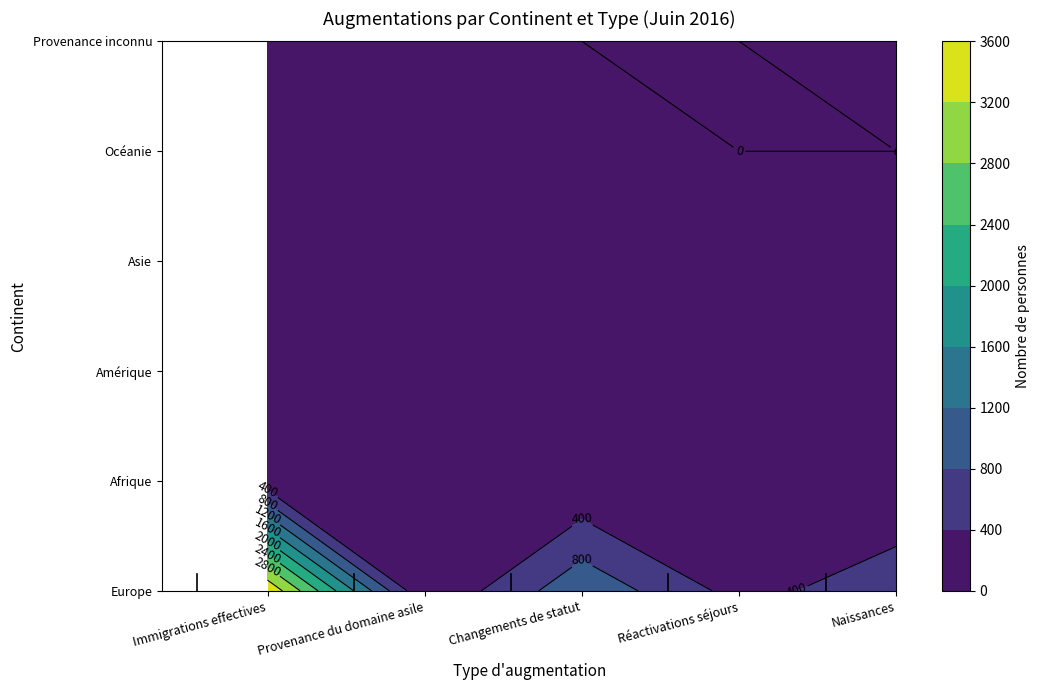

What is the difference between the maximum and minimum values in the Afrique series?

94